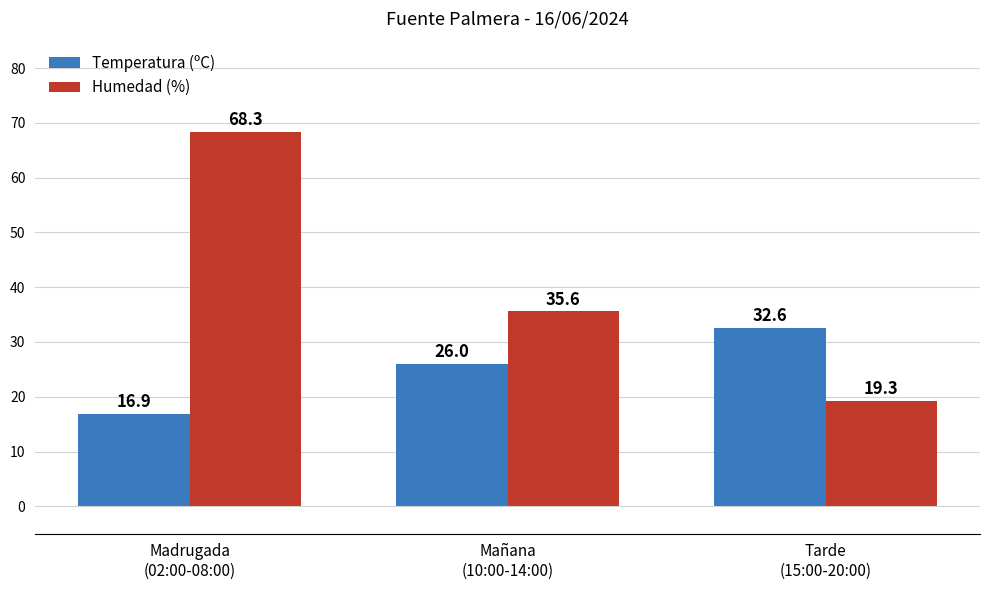

How many bars are there in each group?

2